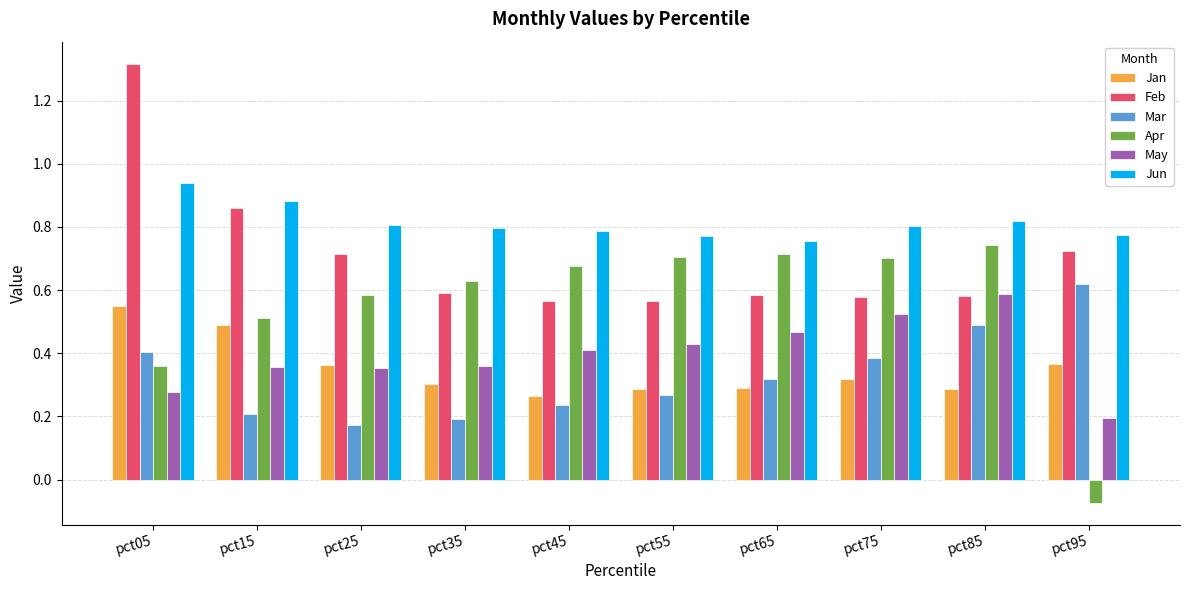

Which series has the largest range (max minus min)?

Apr